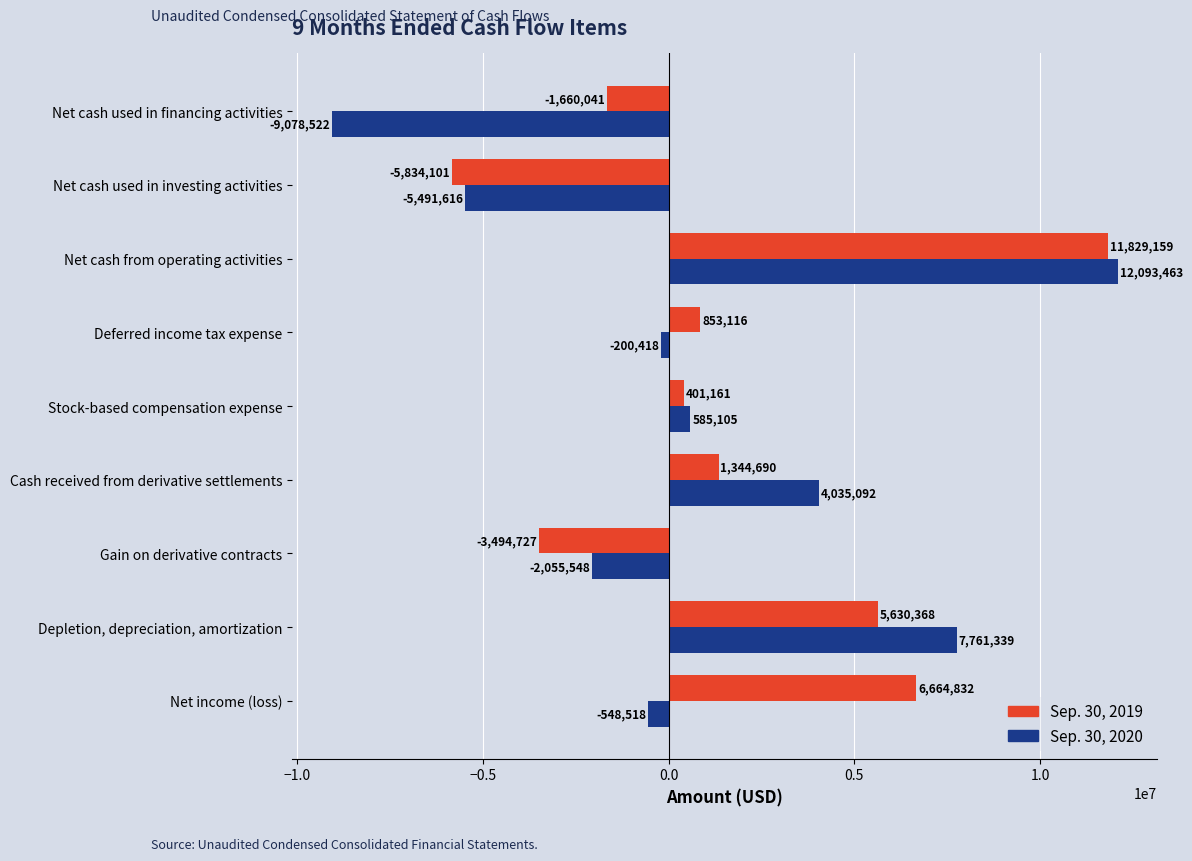

Is the value of Sep. 30, 2020 at Net cash from operating activities greater than the value of Sep. 30, 2019 at Net cash used in financing activities?

Yes